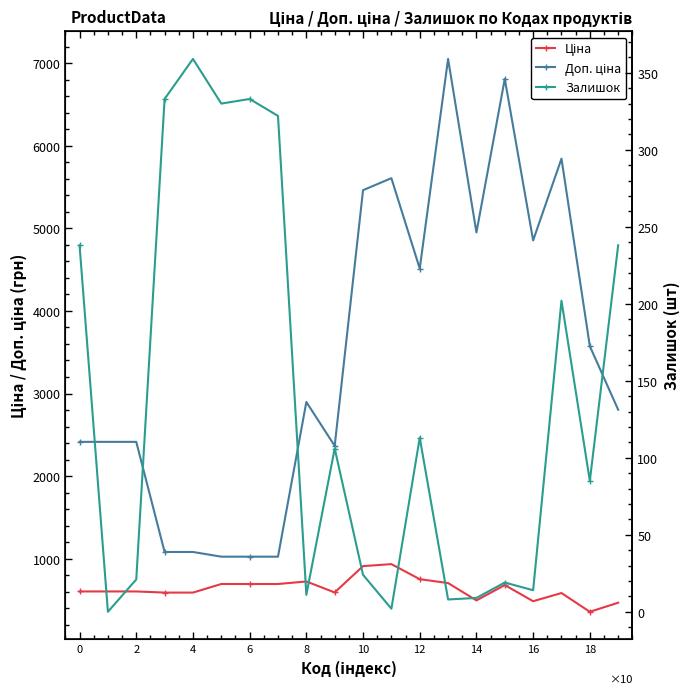

Which series has the widest spread of values?

Доп. ціна